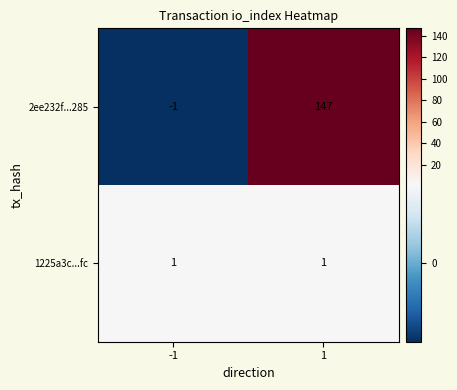

Is it true that 2ee232f...285 equals -1 at -1?

True